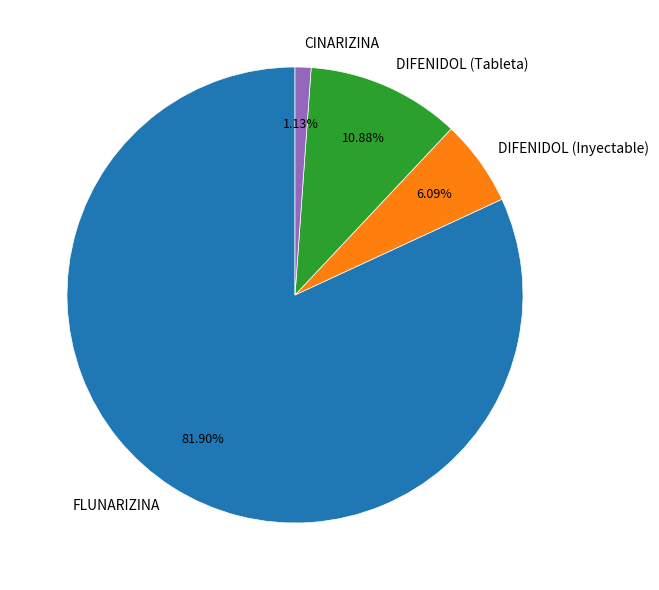

Count the number of slices in the pie.

4